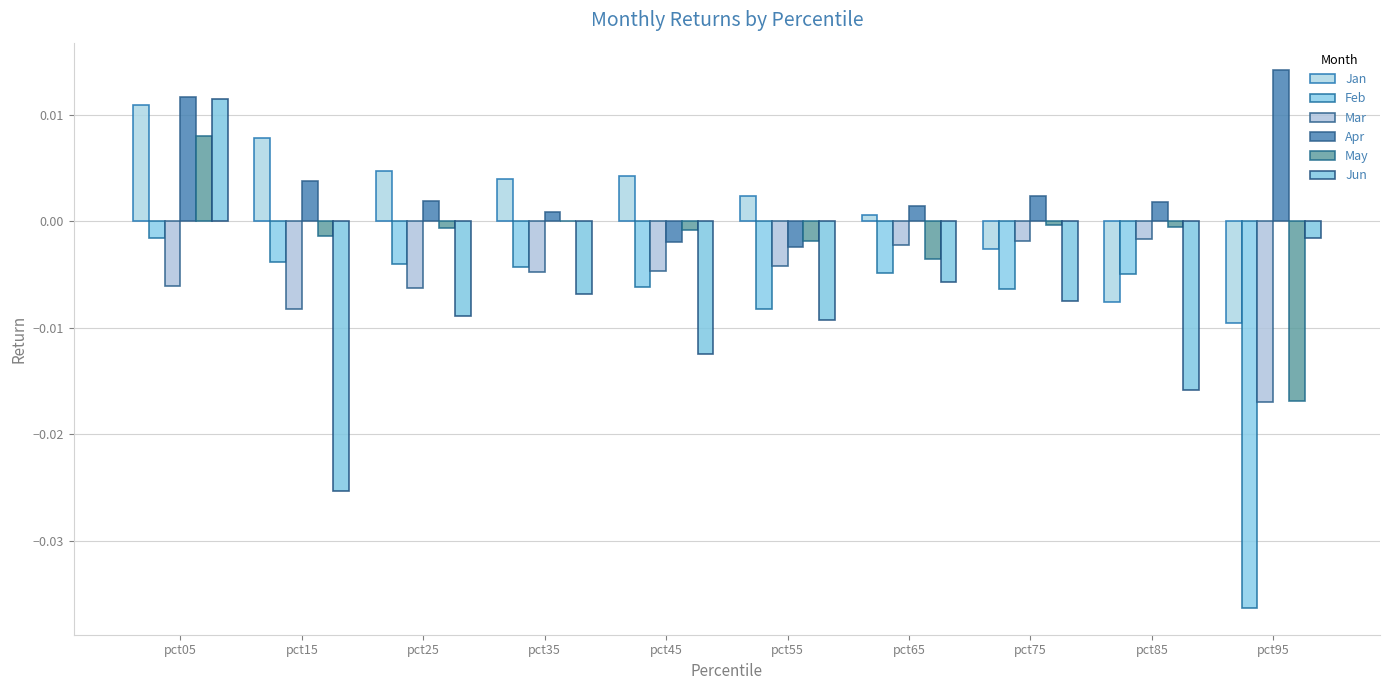

Count the number of data series in this chart.

6